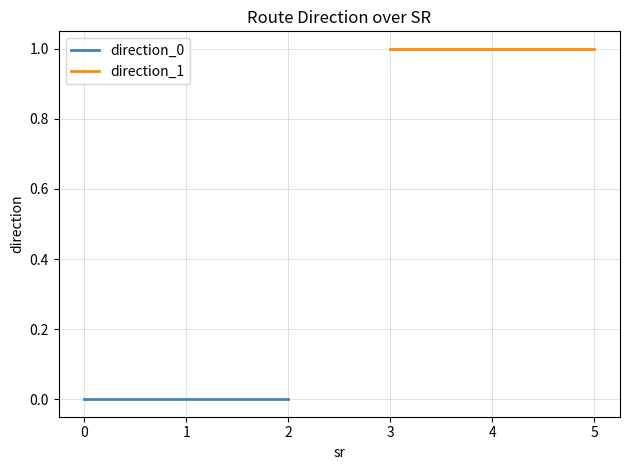

Which series has the largest range (max minus min)?

direction_0